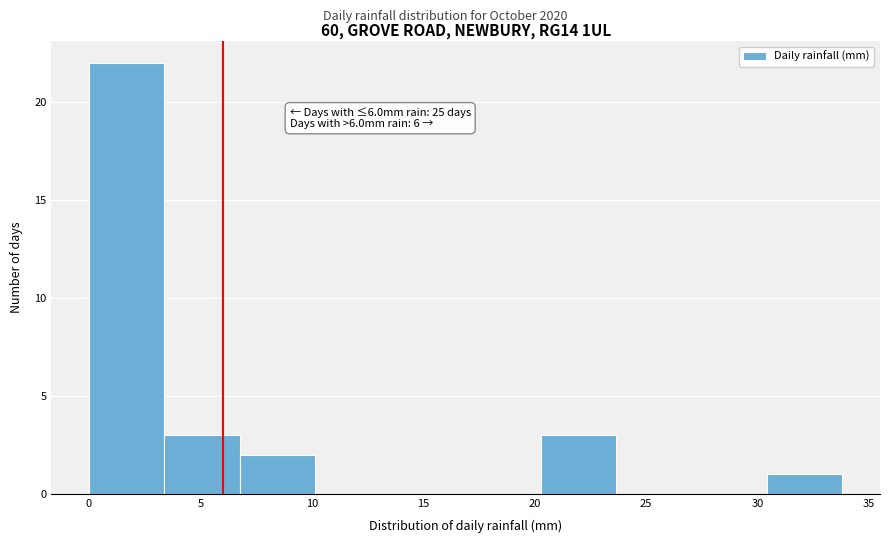

Over which range of the x-axis is the bar tallest?

0.0 to 3.5